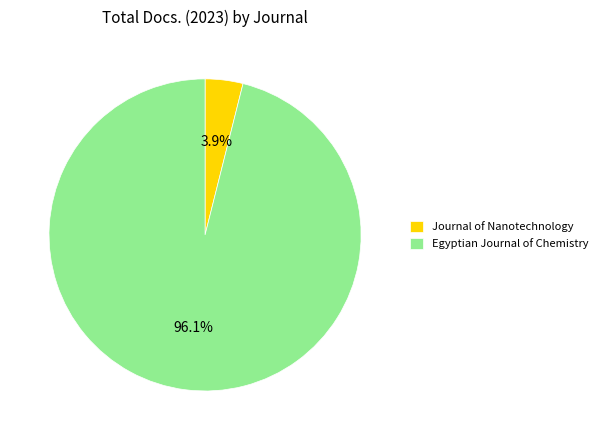

What percentage is NOT represented by Journal of Nanotechnology?

96.1%